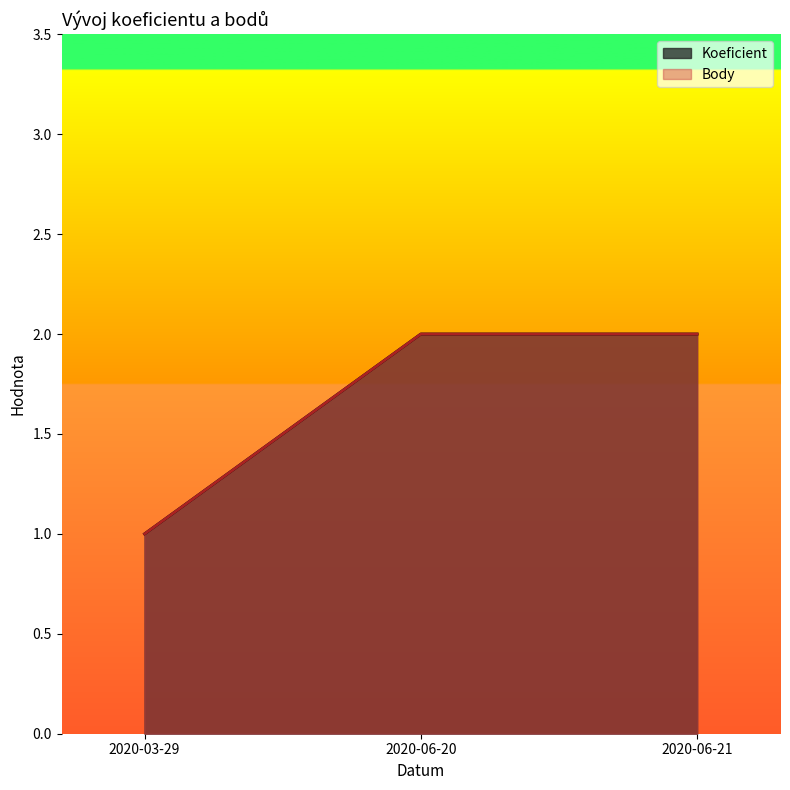

Reading right to left, what are all the values shown in this chart?

Koeficient: 2	2	1
Body: 2	2	1